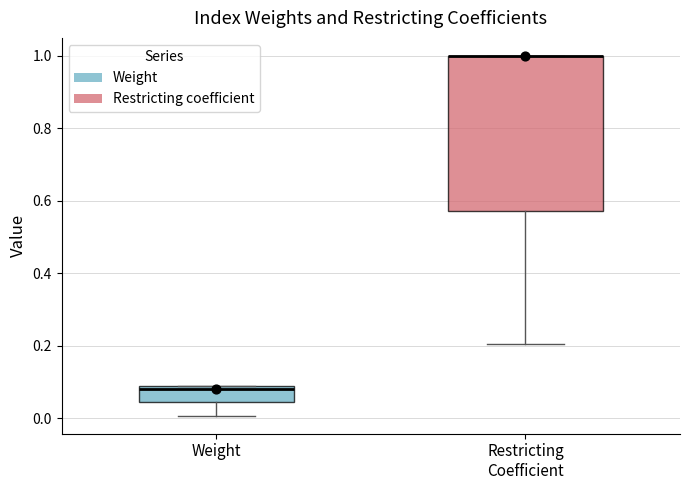

Which box is the tallest, from its lower edge to its upper edge?

Restricting Coefficient